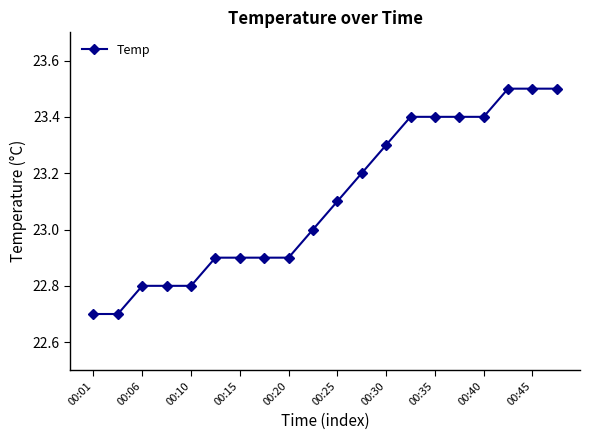

What is the value of the 20th point from the left?

23.5